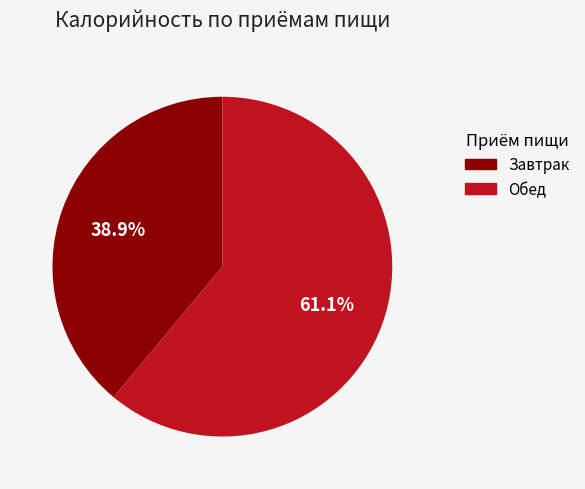

Count the number of slices in the pie.

2